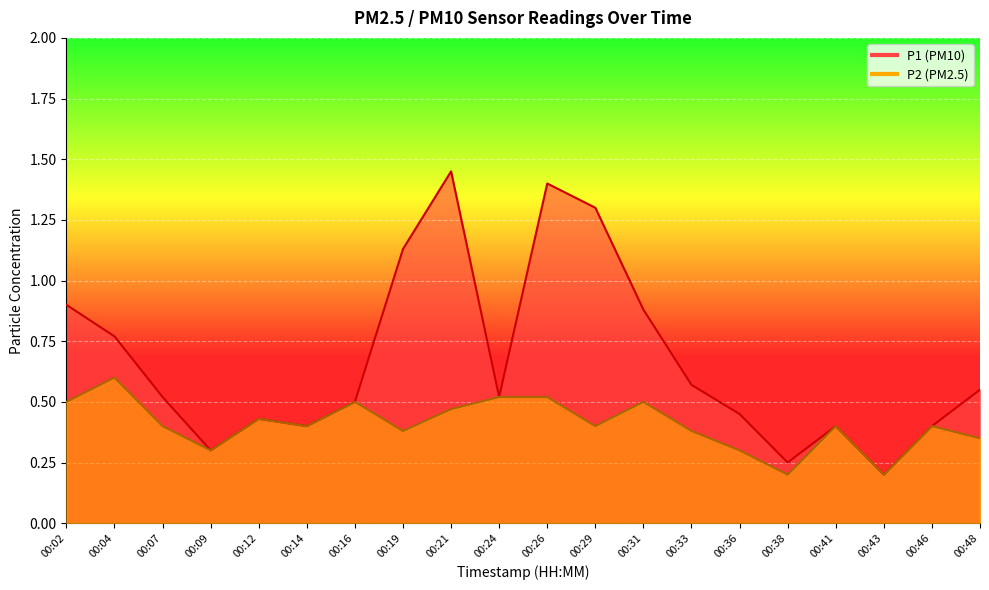

What are all the series names shown in the legend?

P1, P2